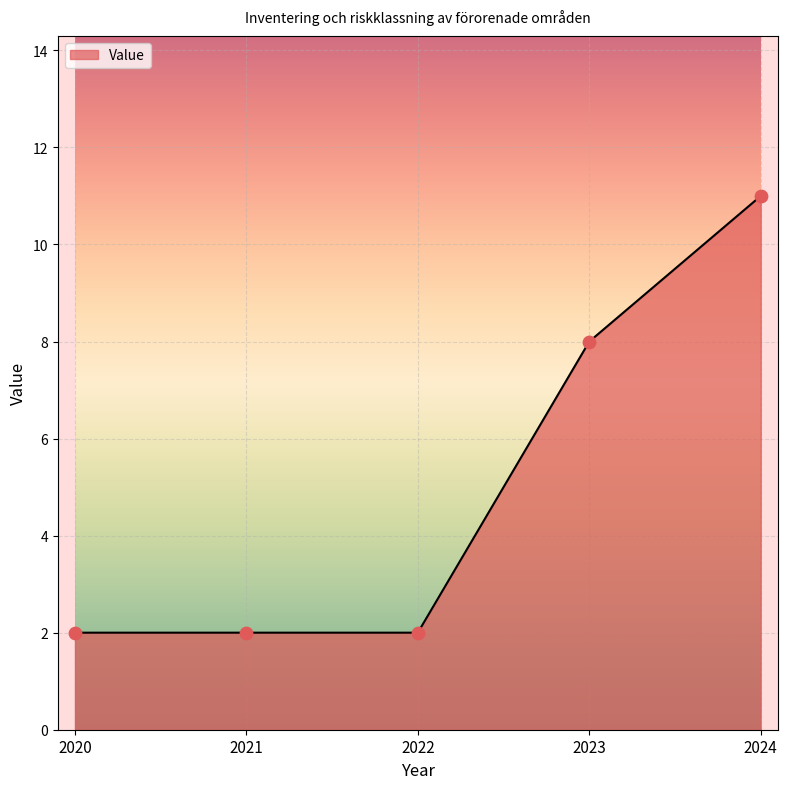

What is the change in value from 2023 to 2024?

+3